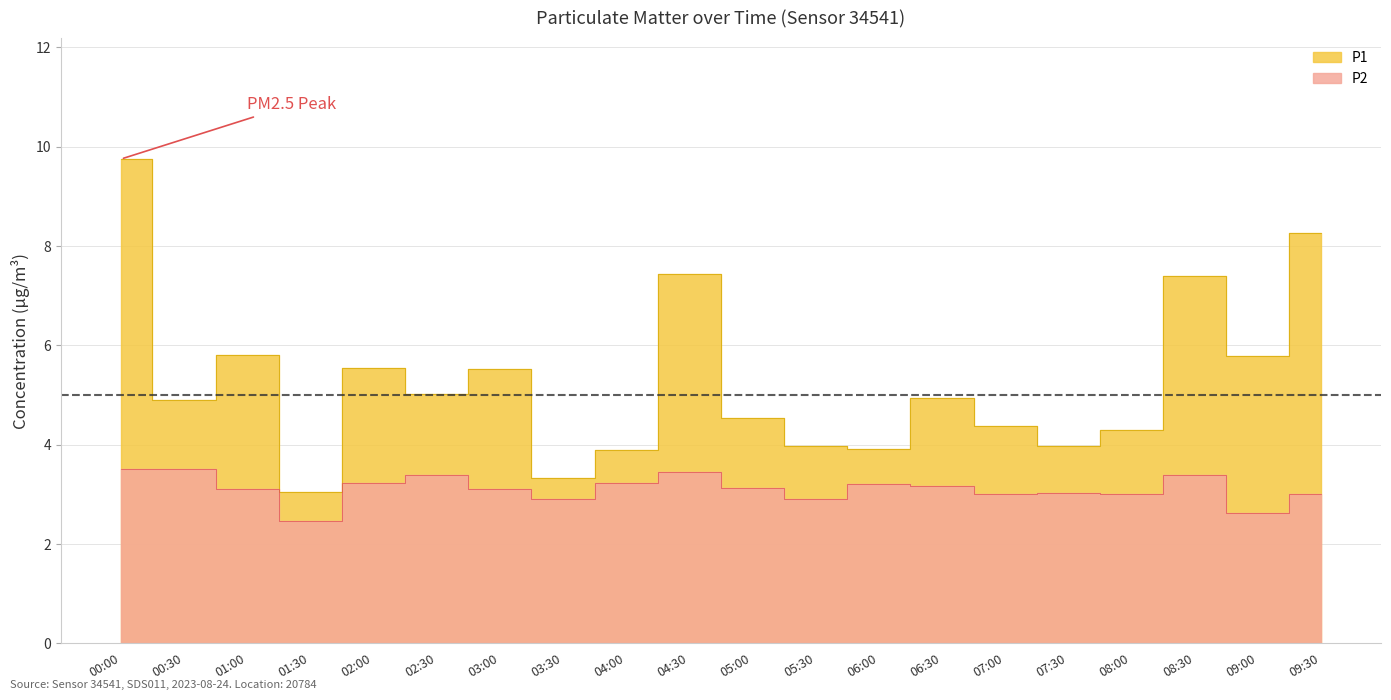

Is the value of P1 at 02:30 greater than the value of P2 at 07:30?

Yes